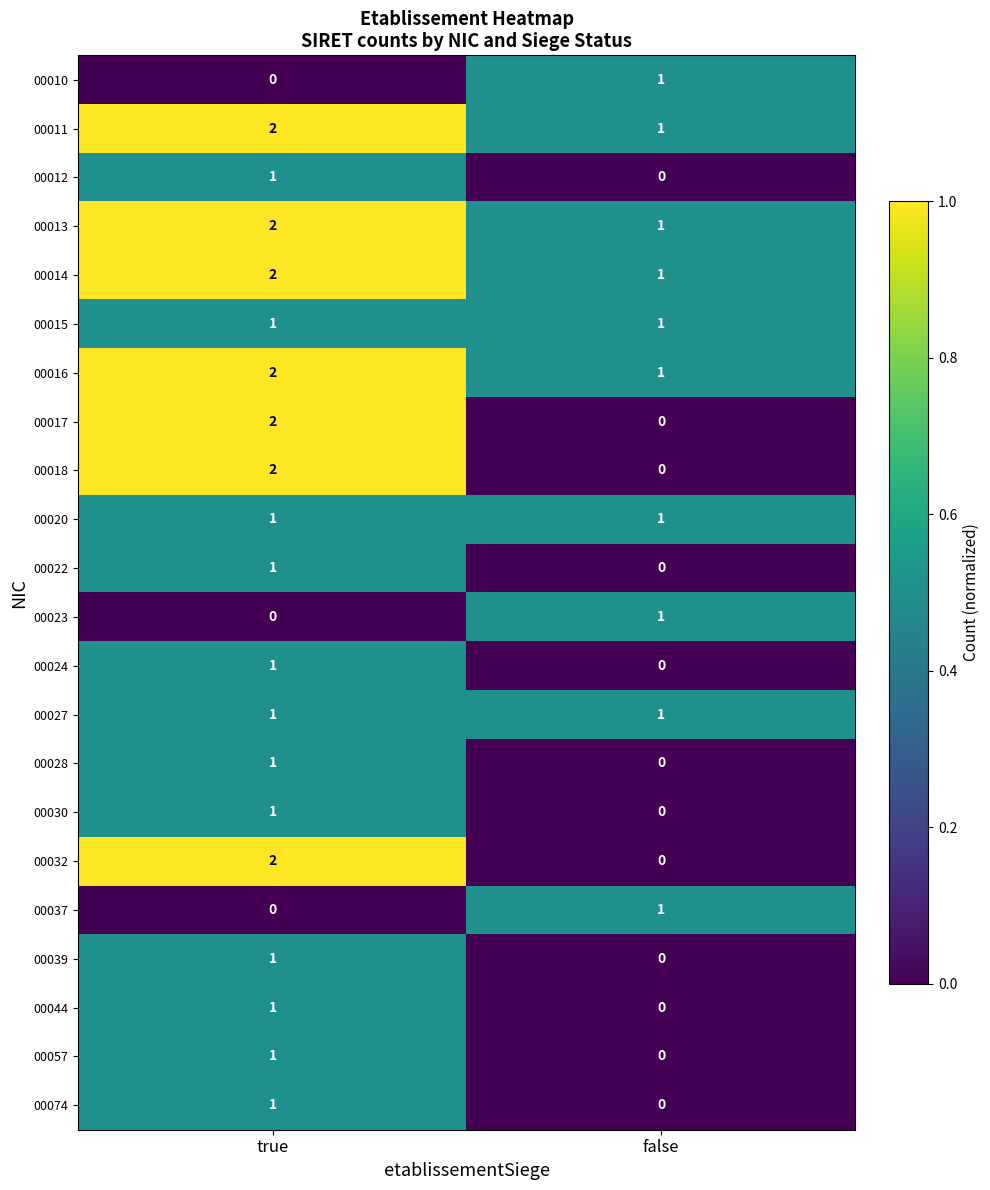

Rank the categories by 00014 value from lowest to highest.

false, true